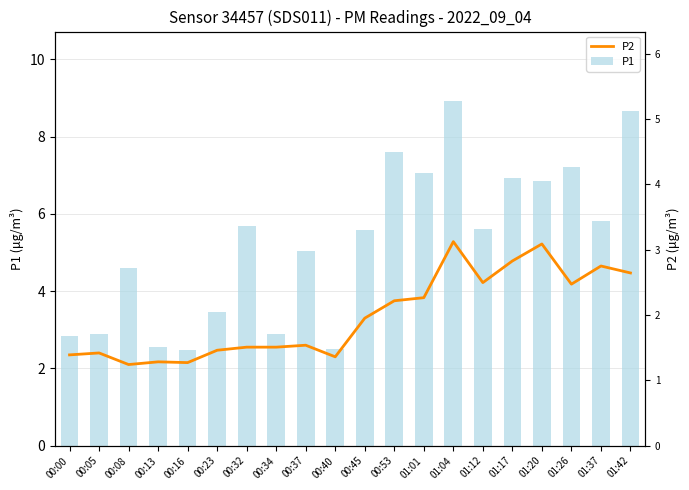

At which category is the sum across all series the highest?

01:04